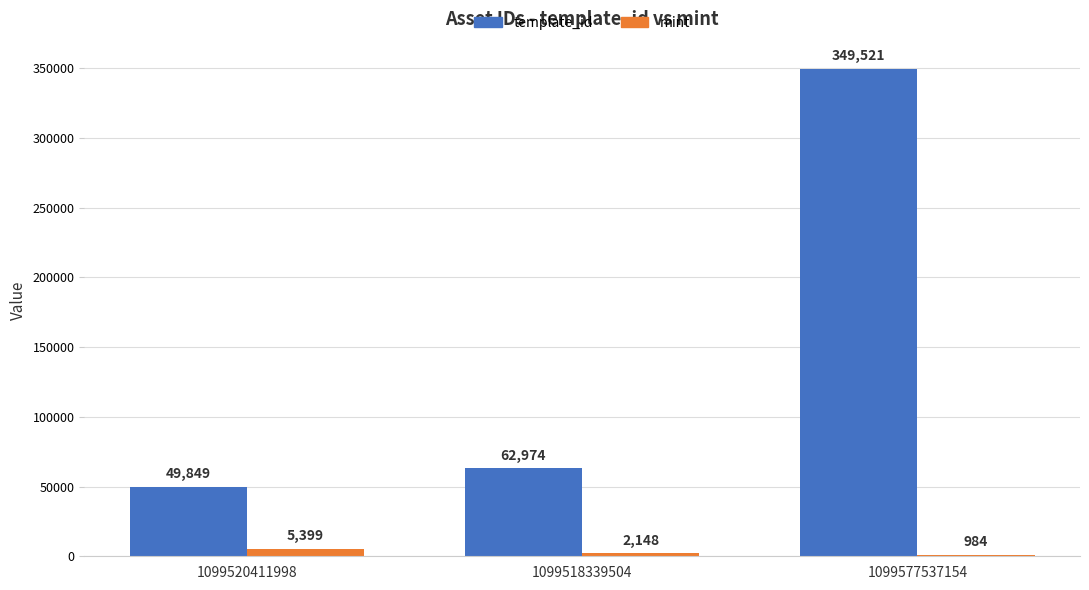

What is the difference between the mint values at 1099520411998 and 1099518339504?

3251